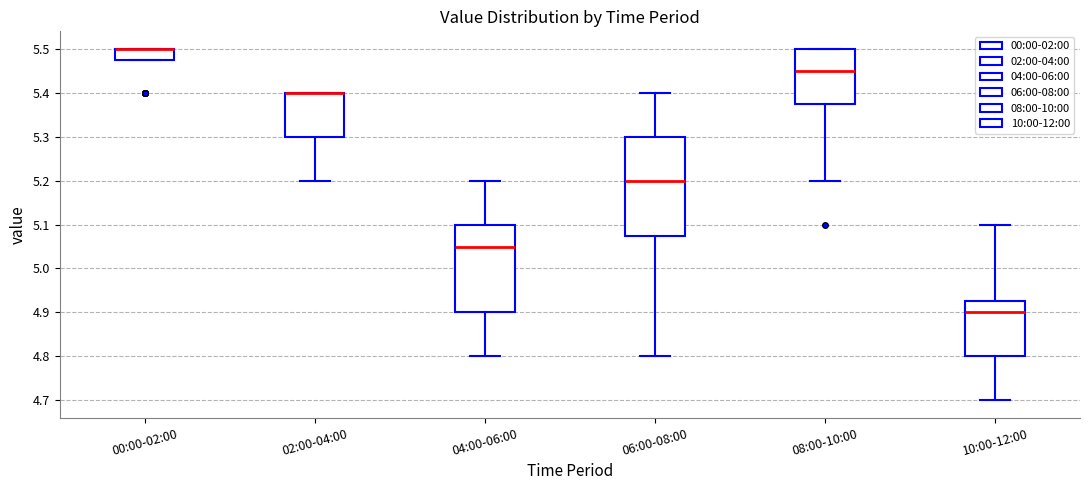

Where does the median line of the box for 04:00-06:00 sit on the y-axis? The values are not printed on the chart, so give them approximately, as read against the axis.

5.05